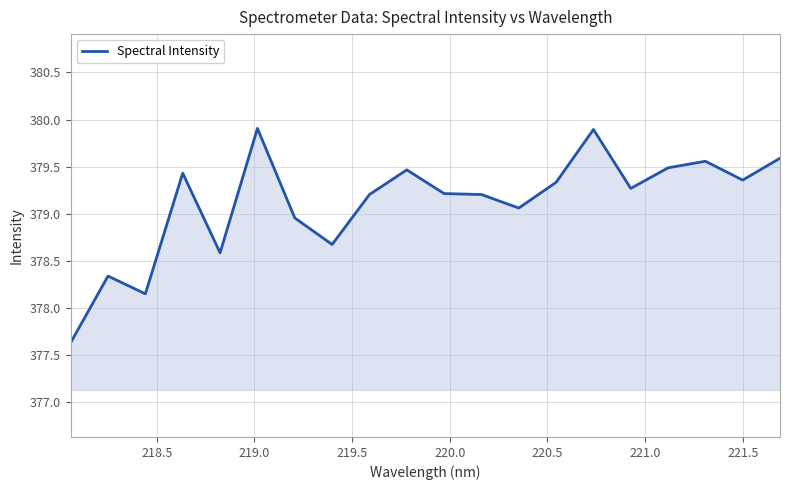

What is the maximum value shown in the chart?

379.9